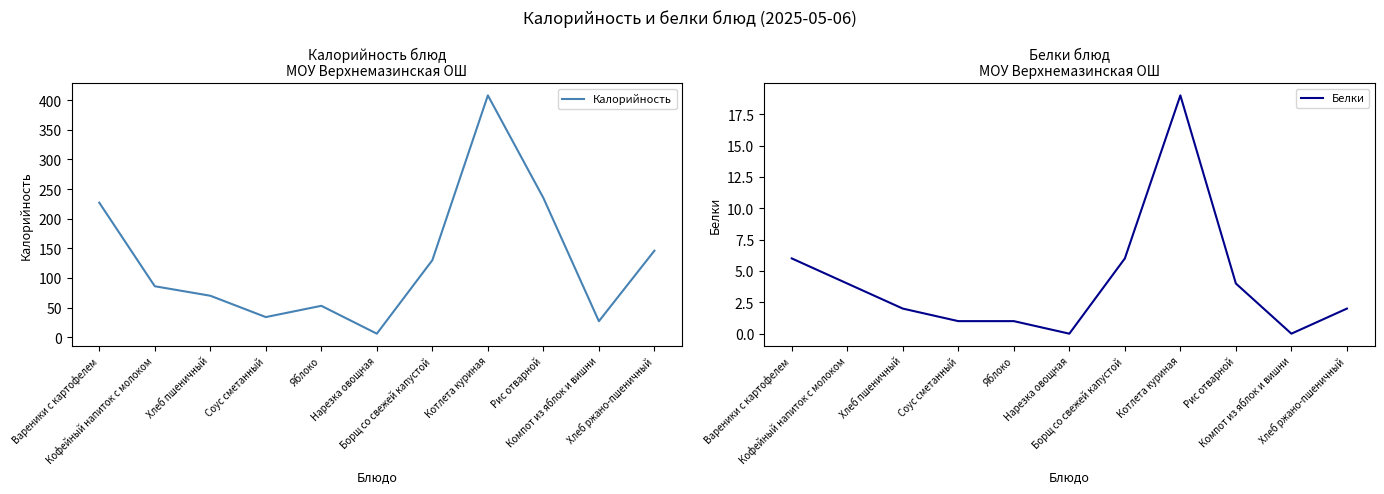

True or false: Белки and Калорийность intersect in this chart.

False